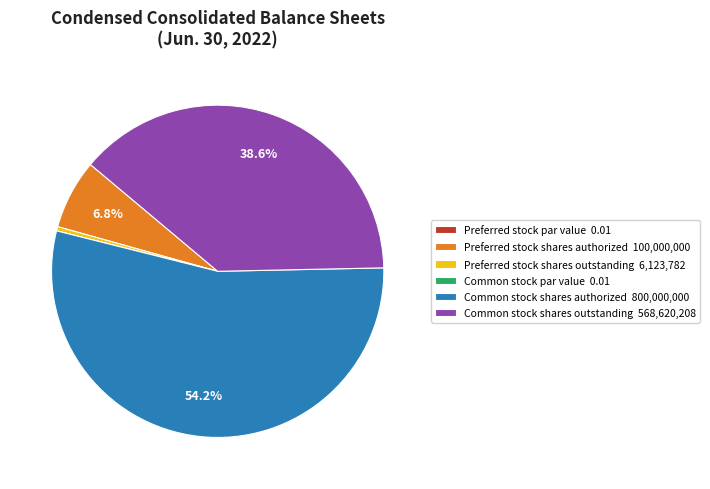

Between Preferred stock shares authorized 100,000,000 and Common stock shares authorized 800,000,000, which is larger?

Common stock shares authorized 800,000,000